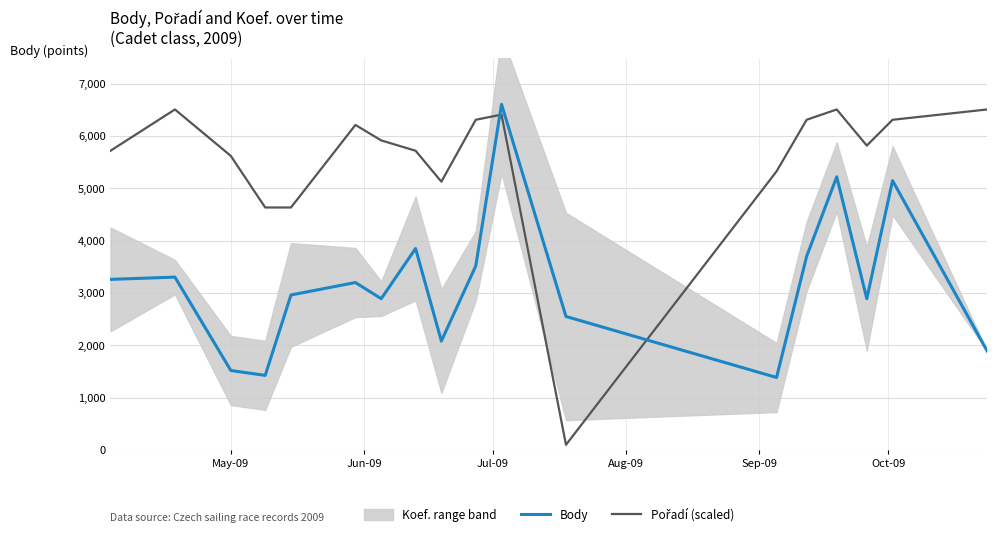

What is the minimum value for Body?

1385.0